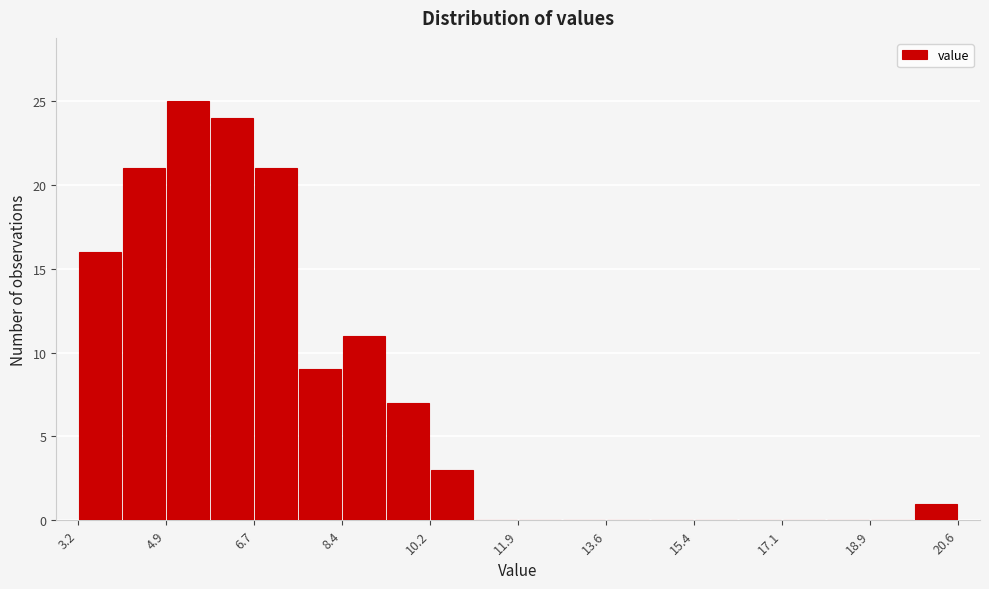

Over which range of the x-axis is the bar tallest?

5.0 to 5.8